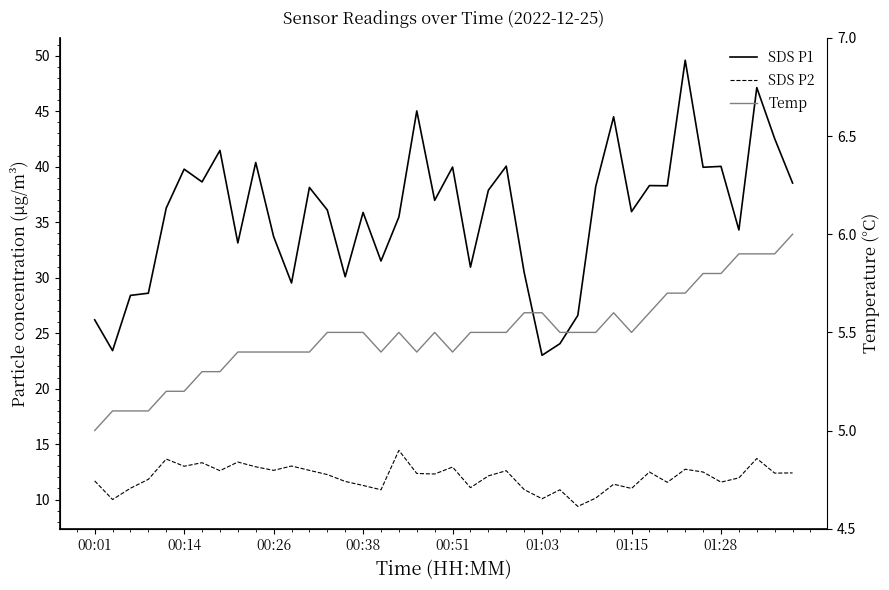

What is the lowest value of the Temp series?

5.0